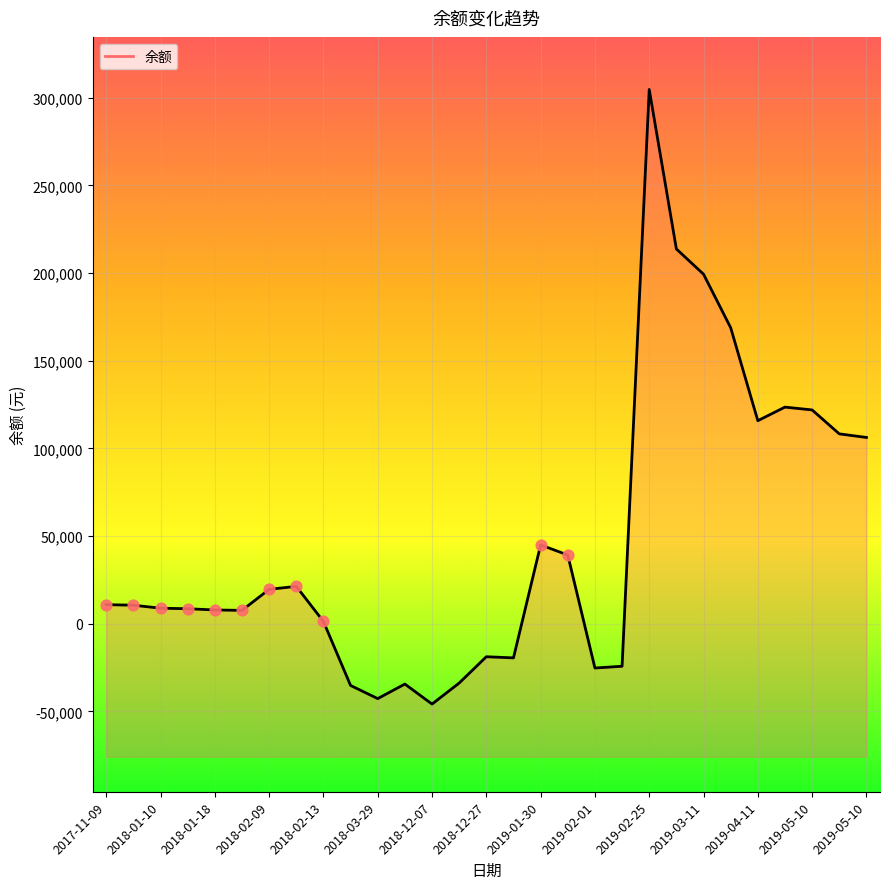

Between 2019-04-11 and 2019-03-11, which is larger?

2019-03-11